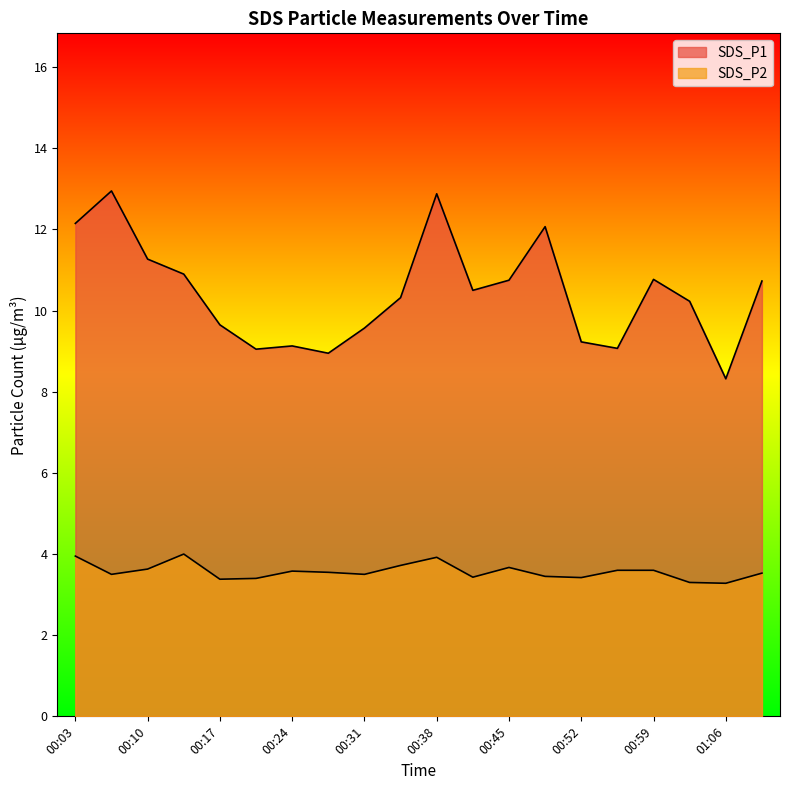

What is the difference between the highest and lowest values at 00:31?

6.1